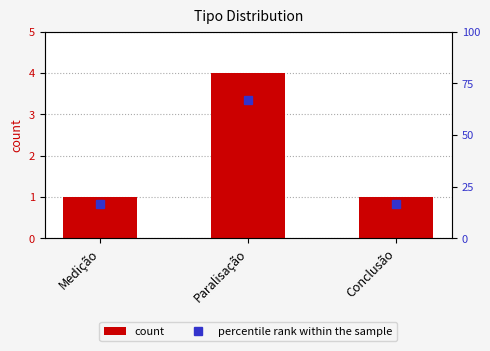

Reading left to right, transcribe all the data shown in this chart.

count: 1.0	4.0	1.0
percentile rank within the sample: 16.7	66.7	16.7